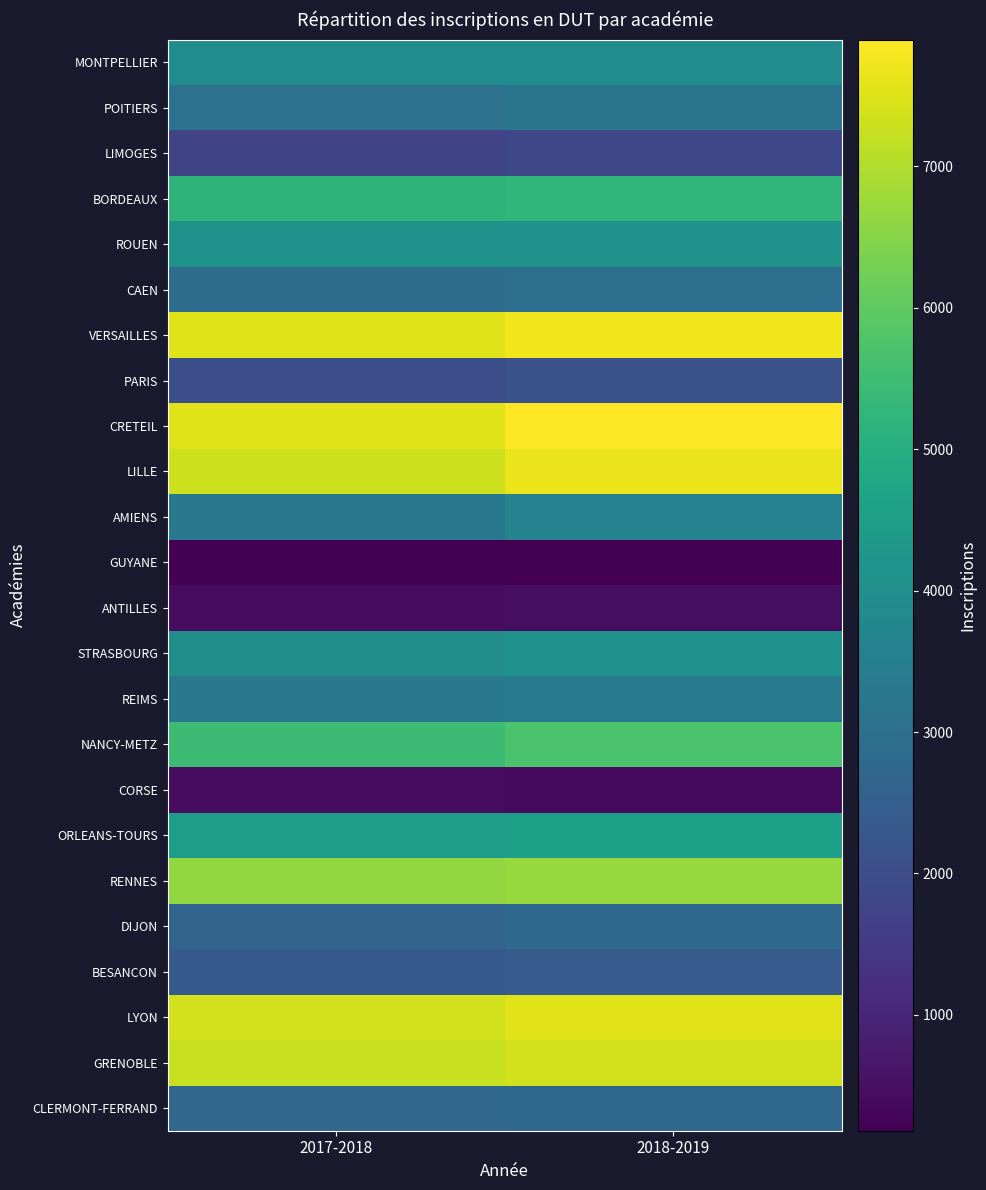

At how many categories does at least one series exceed 5776?

2